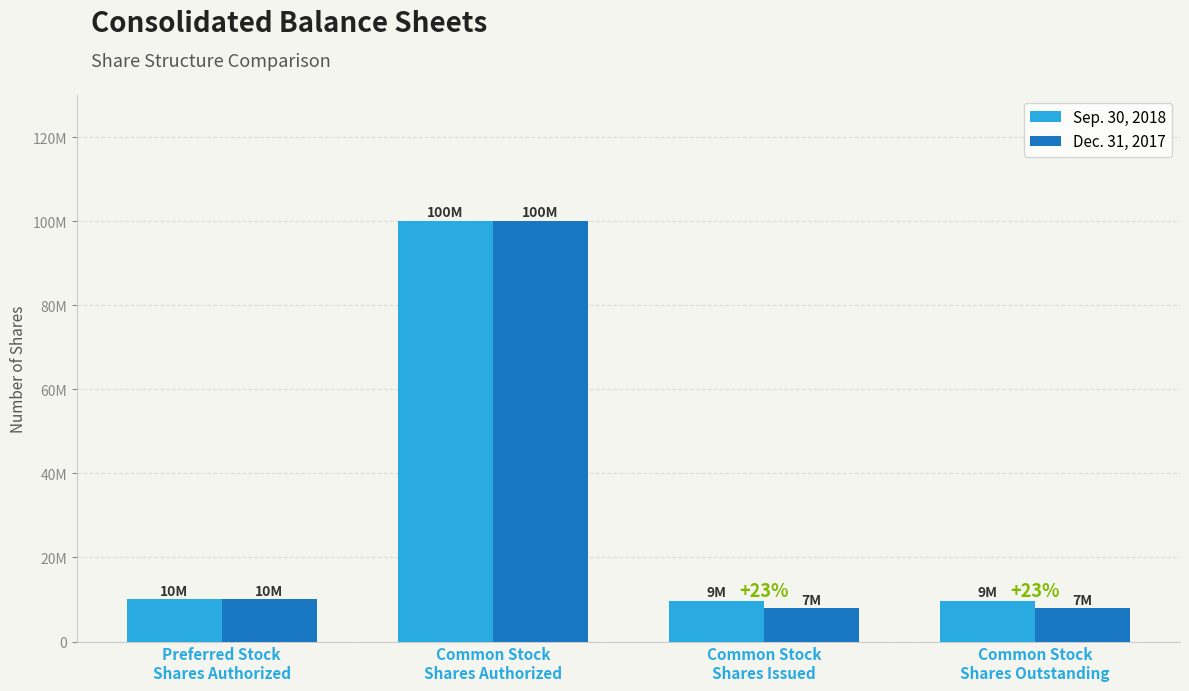

Is it true that Dec. 31, 2017 equals 2767093 at Preferred Stock
Shares Authorized?

False